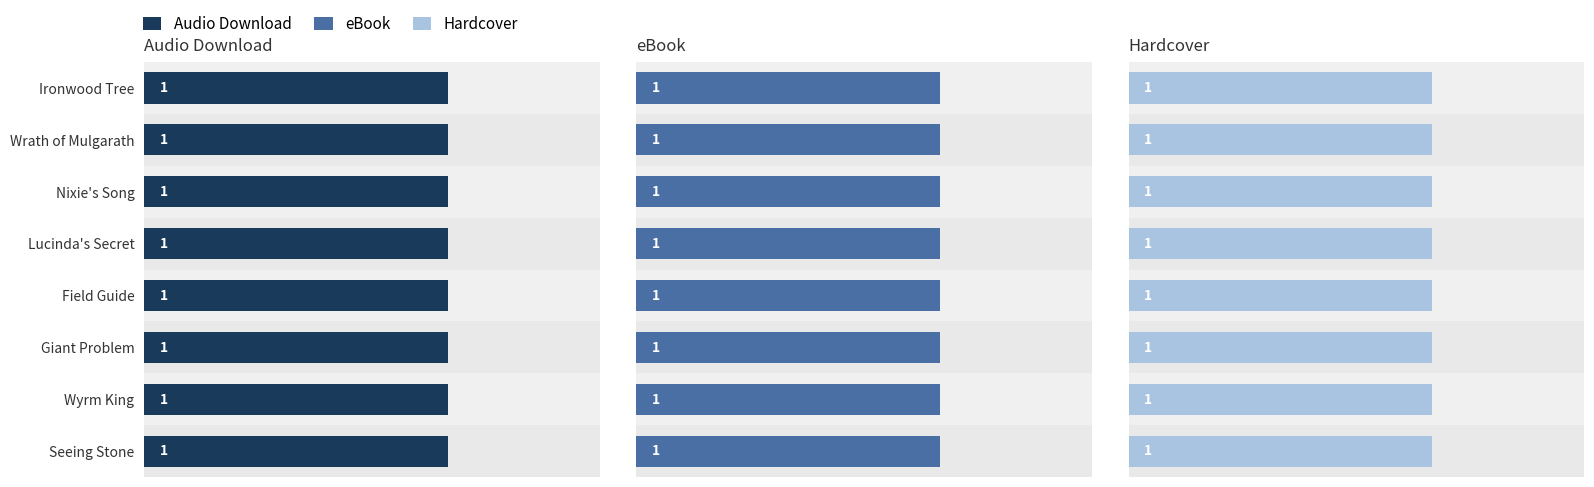

What is the label of the 8th bar from the left?

Seeing Stone